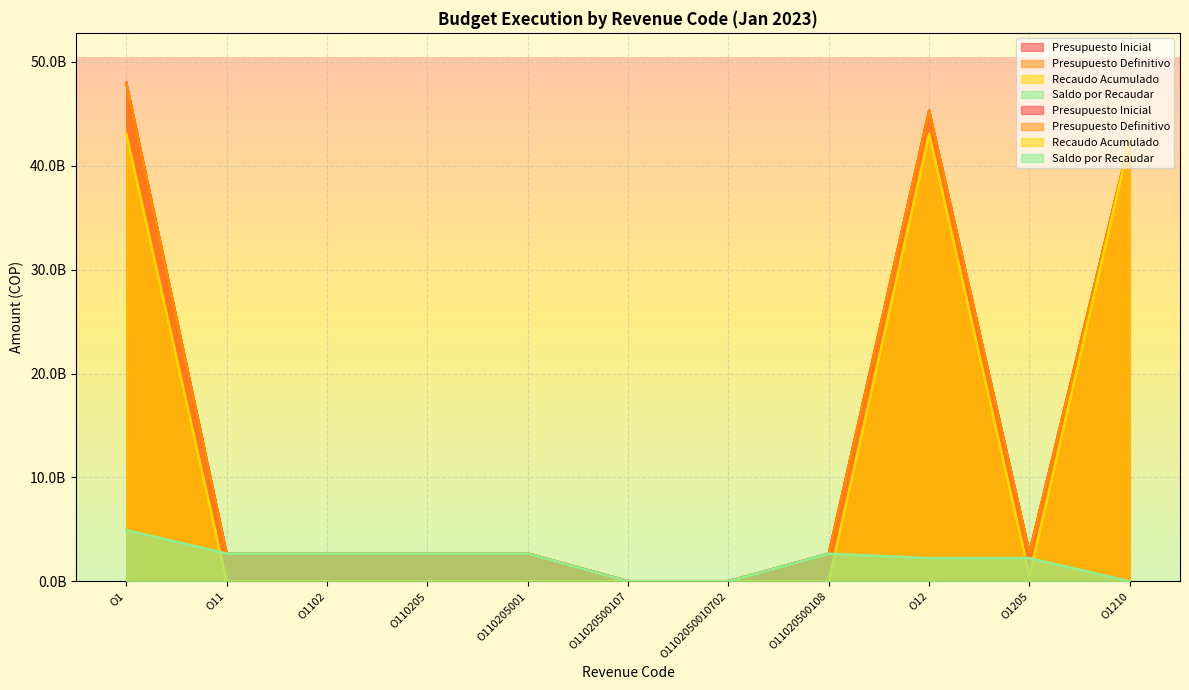

Reading left to right, transcribe all the data shown in this chart.

Presupuesto Inicial: 47970714000	2688187000	2688187000	2688187000	2688187000	23027000	23027000	2665160000	45282527000	2770000000	42512527000
Presupuesto Definitivo: 47970714000	2688187000	2688187000	2688187000	2688187000	23027000	23027000	2665160000	45282527000	2770000000	42512527000
Recaudo Acumulado: 43044386781	2529382	2529382	2529382	2529382	2529382	2529382	0	43041857399	529230693	42512527000
Saldo por Recaudar: 4926327219	2685657618	2685657618	2685657618	2685657618	20497618	20497618	2665160000	2240669601	2240769307	0